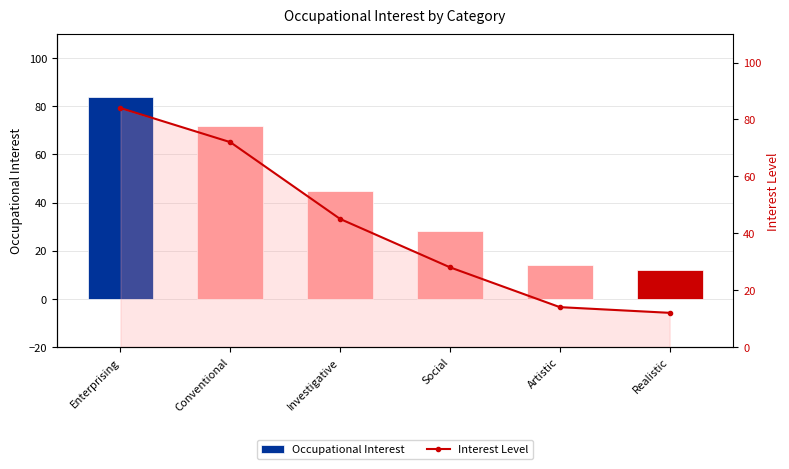

Where is Occupational Interest nearest to the value 48?

Investigative